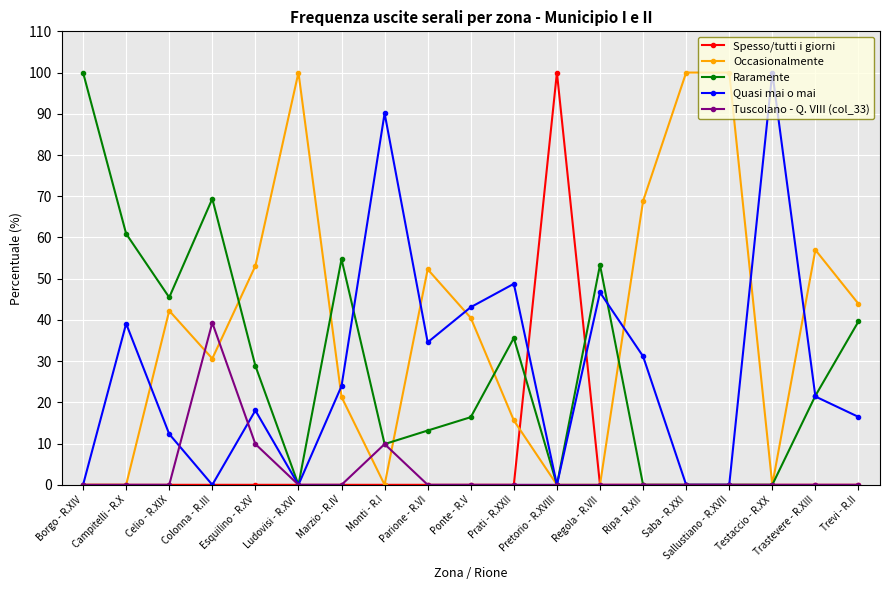

What is the difference between the Occasionalmente values at Ludovisi - R.XVI and Monti - R.I?

100.0